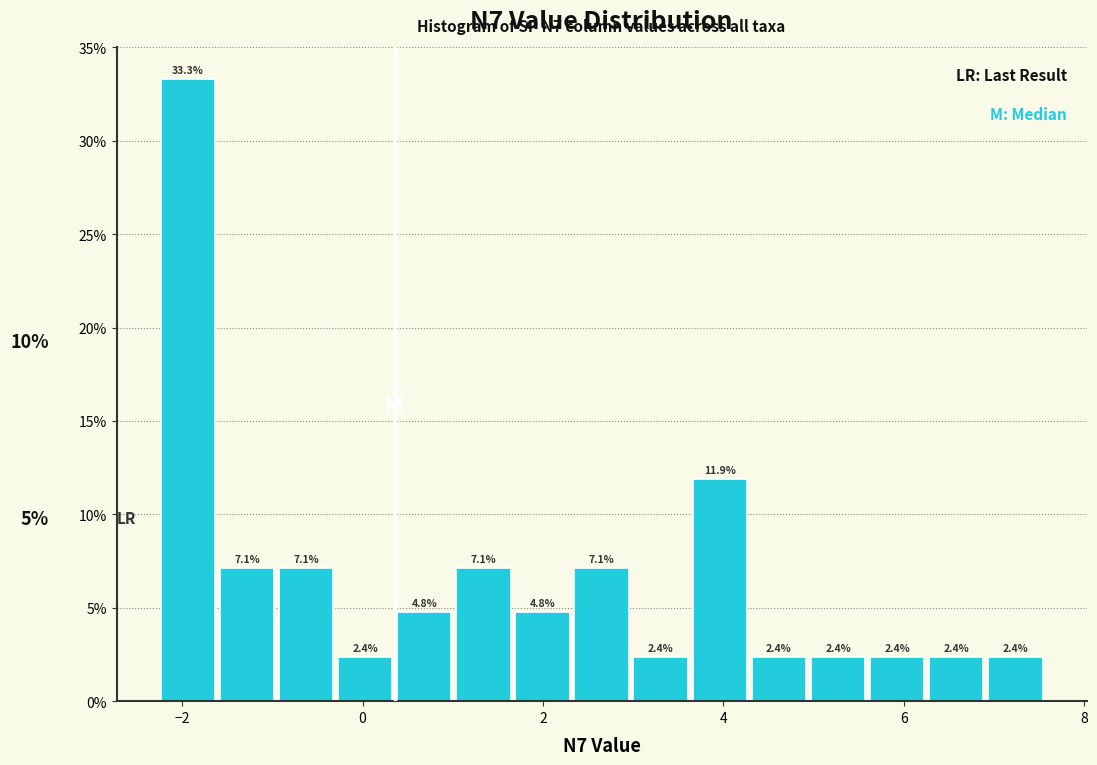

Around what value on the x-axis is the tallest bar? Give the approximate position of its centre, as read against the axis.

-2.0